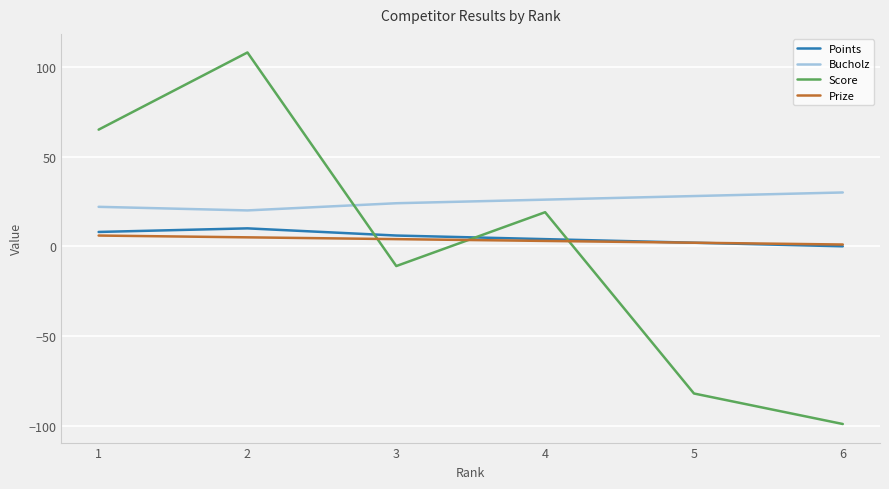

Reading right to left, list all the values displayed in this chart.

Points: 0	2	4	6	10	8
Bucholz: 30	28	26	24	20	22
Score: -99	-82	19	-11	108	65
Prize: 1	2	3	4	5	6